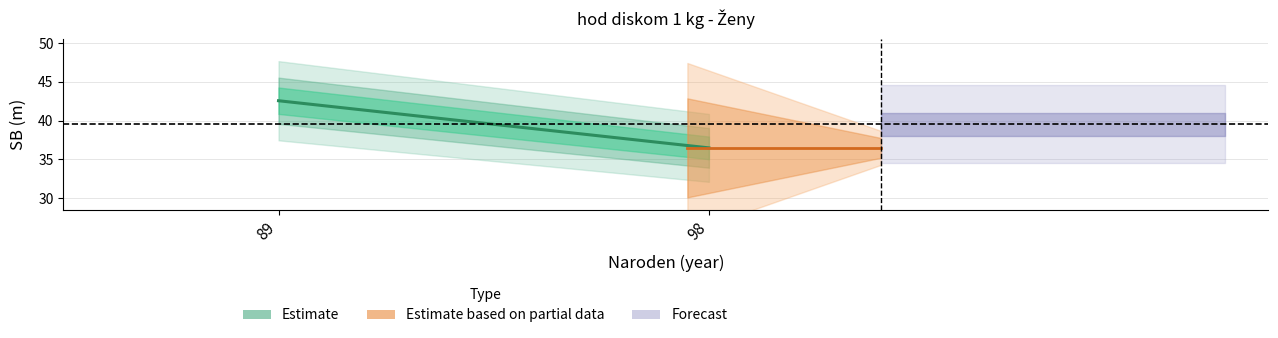

Which has a higher value, 89 or 98?

89